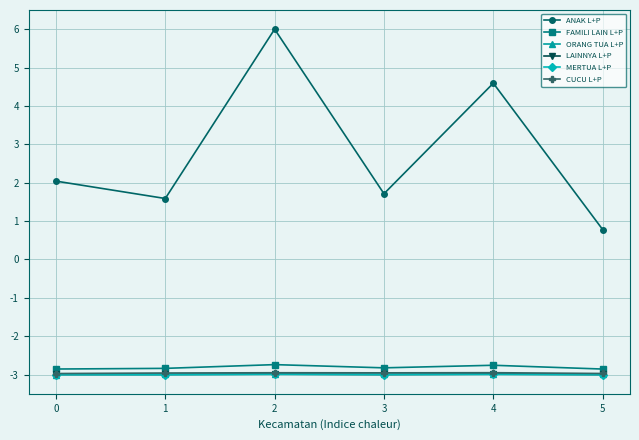

What value does the CUCU L+P series have at 0?

-3.0